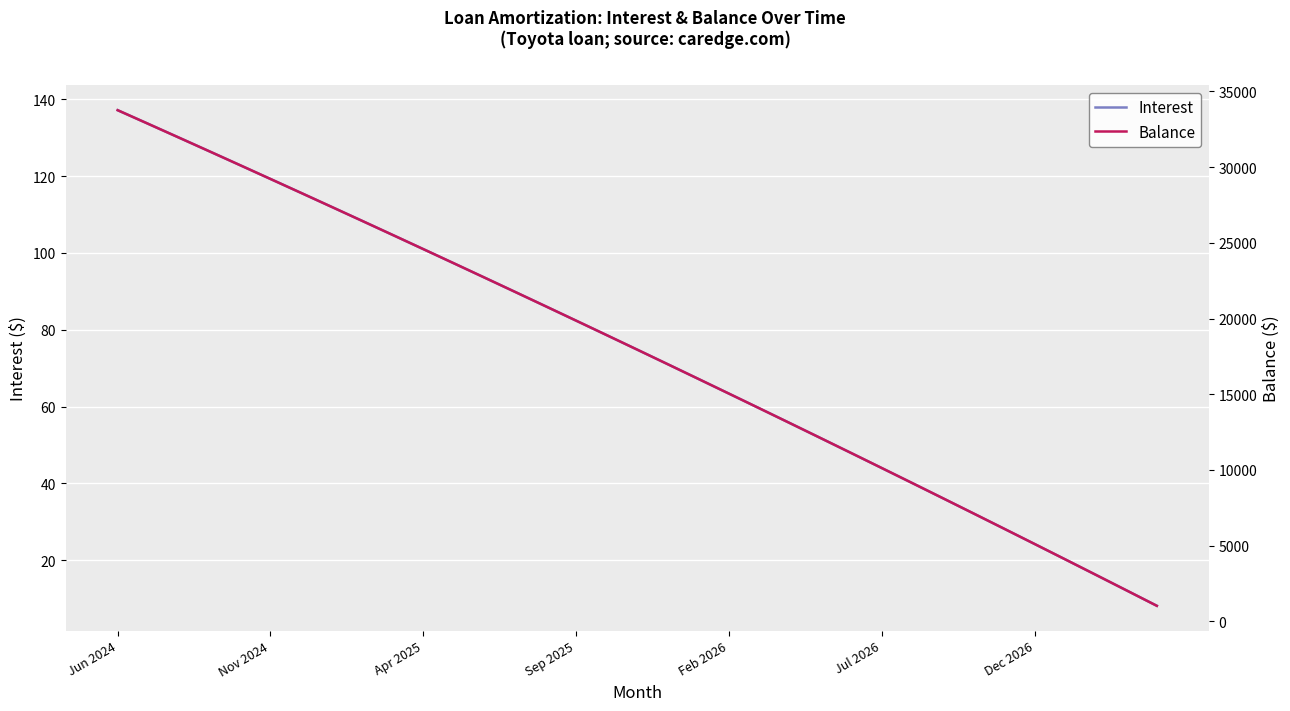

Which category has the highest value in the Interest series?

Jun 2024